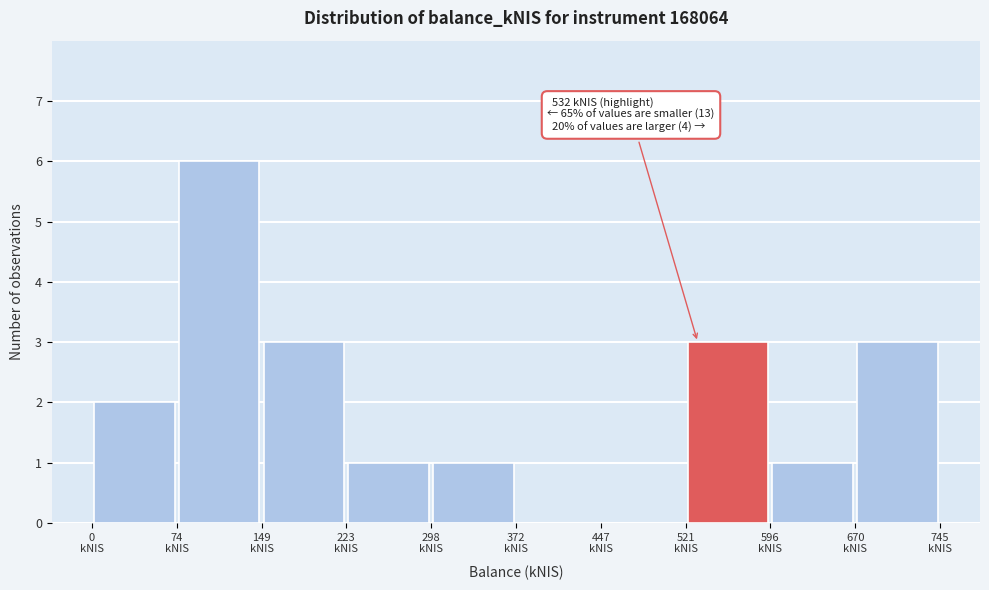

Over which range of the x-axis is the bar tallest?

70 to 150